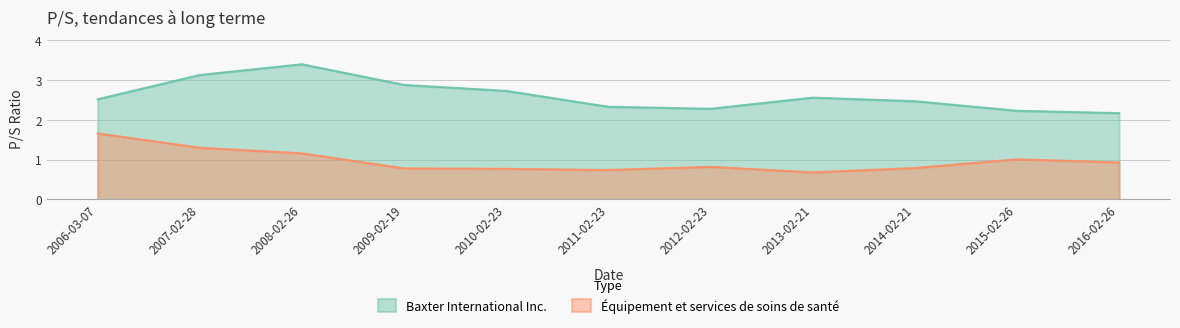

At which category does the chart reach its minimum across all series?

2013-02-21